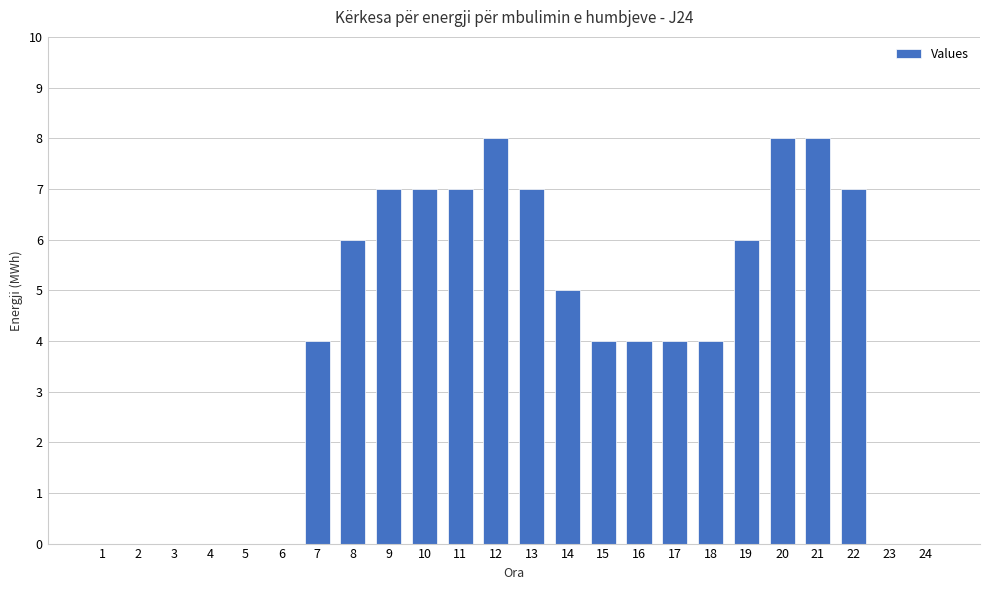

What is the sum of all values?

96